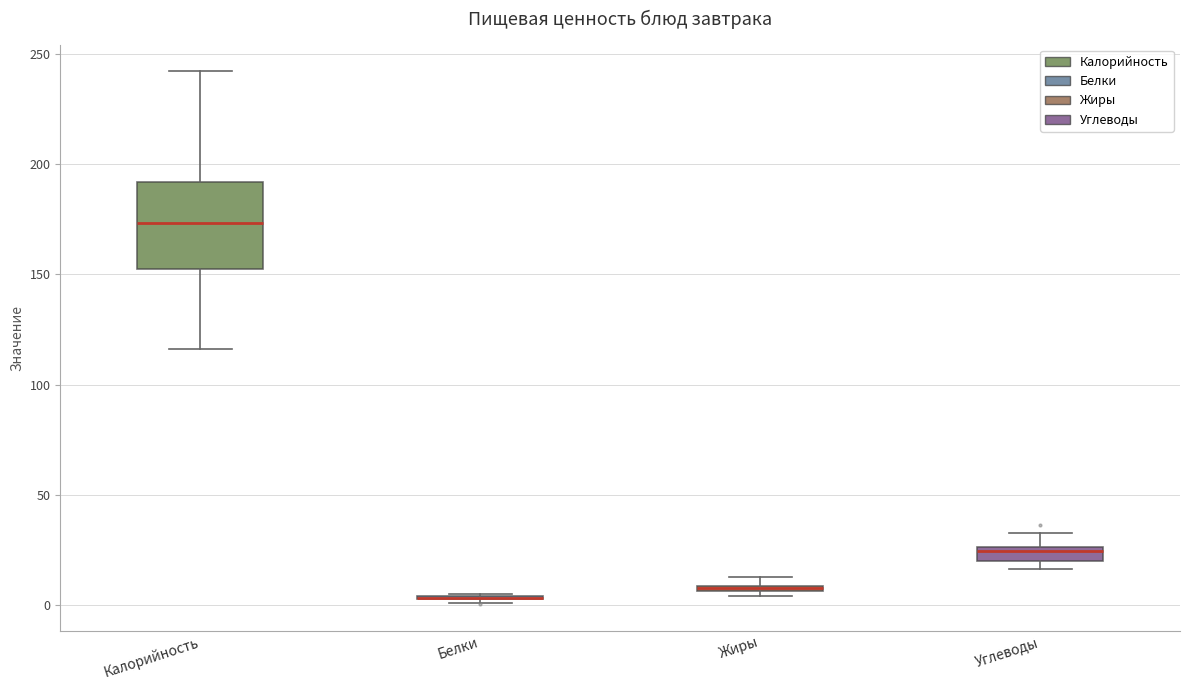

Which box is the tallest, from its lower edge to its upper edge?

Калорийность